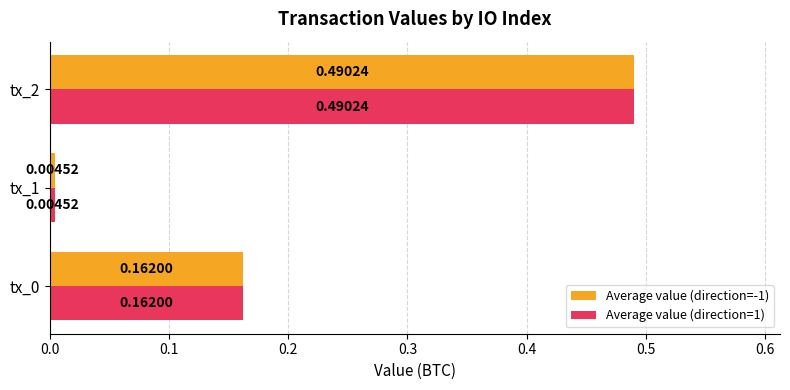

What is the difference between the Average value (direction=1) values at tx_2 and tx_0?

0.3